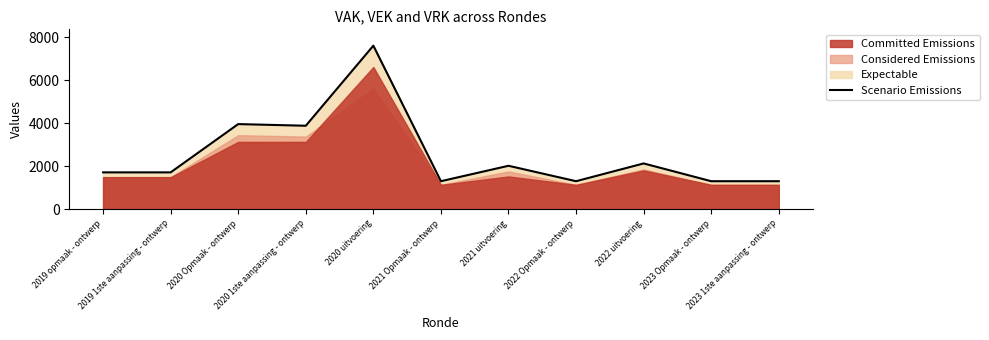

True or false: the data shows 3878.9 at 2020 1ste aanpassing - ontwerp.

True